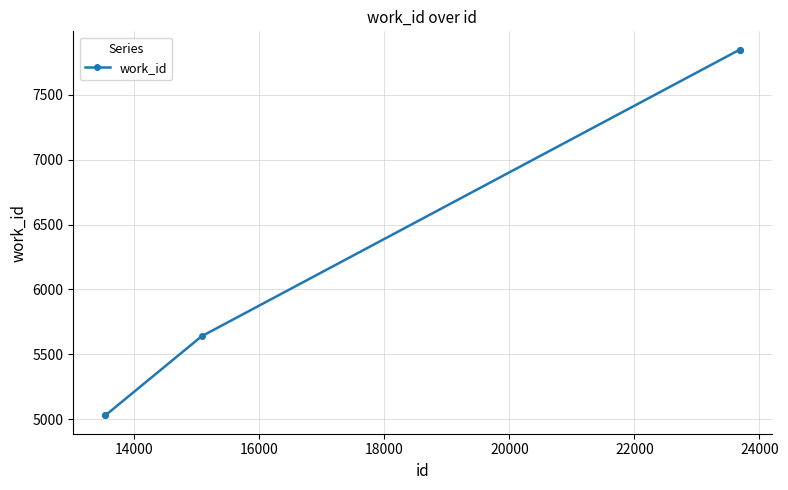

Reading left to right, what are all the values shown in this chart?

5029	5029	5639	7849	7849